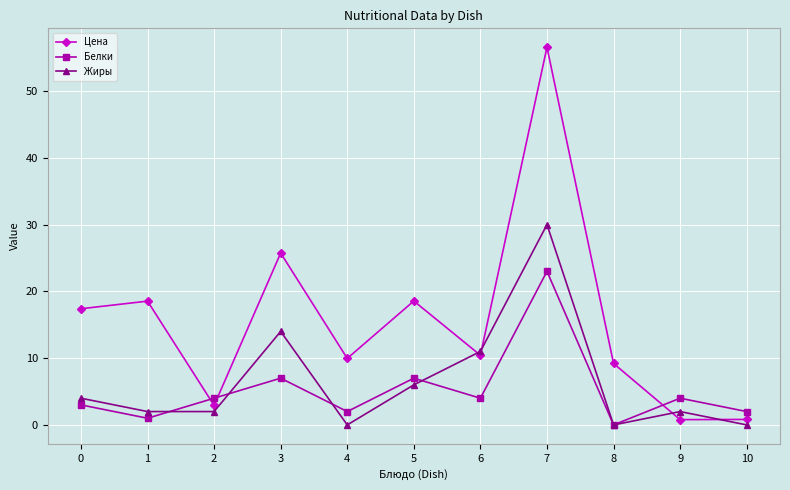

Where is the first local minimum for Белки?

1